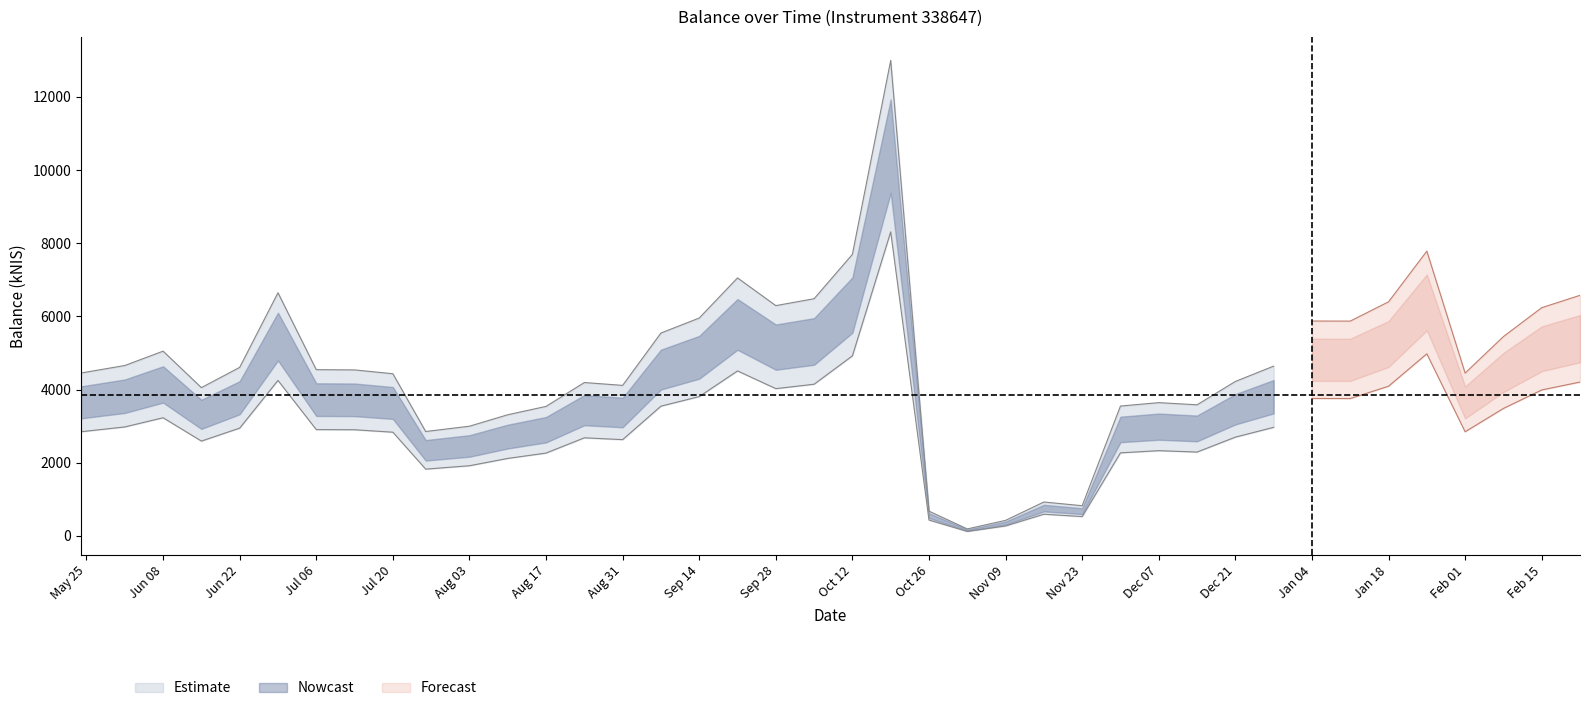

Where is the first local minimum?

2023-06-15